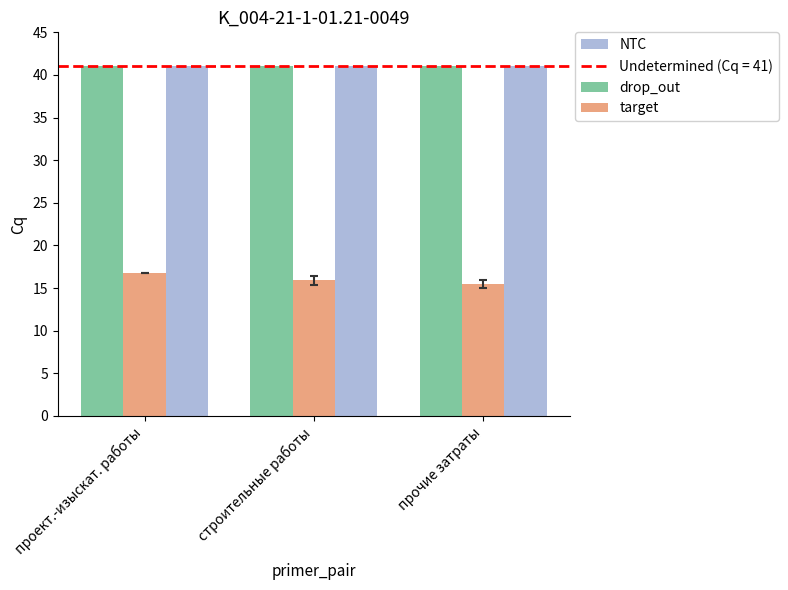

Reading left to right, what are all the values shown in this chart?

drop_out: проект.-изыскат. работы=41.0	строительные работы=41.0	прочие затраты=41.0
target: проект.-изыскат. работы=16.8	строительные работы=15.9	прочие затраты=15.5
NTC: проект.-изыскат. работы=41.0	строительные работы=41.0	прочие затраты=41.0